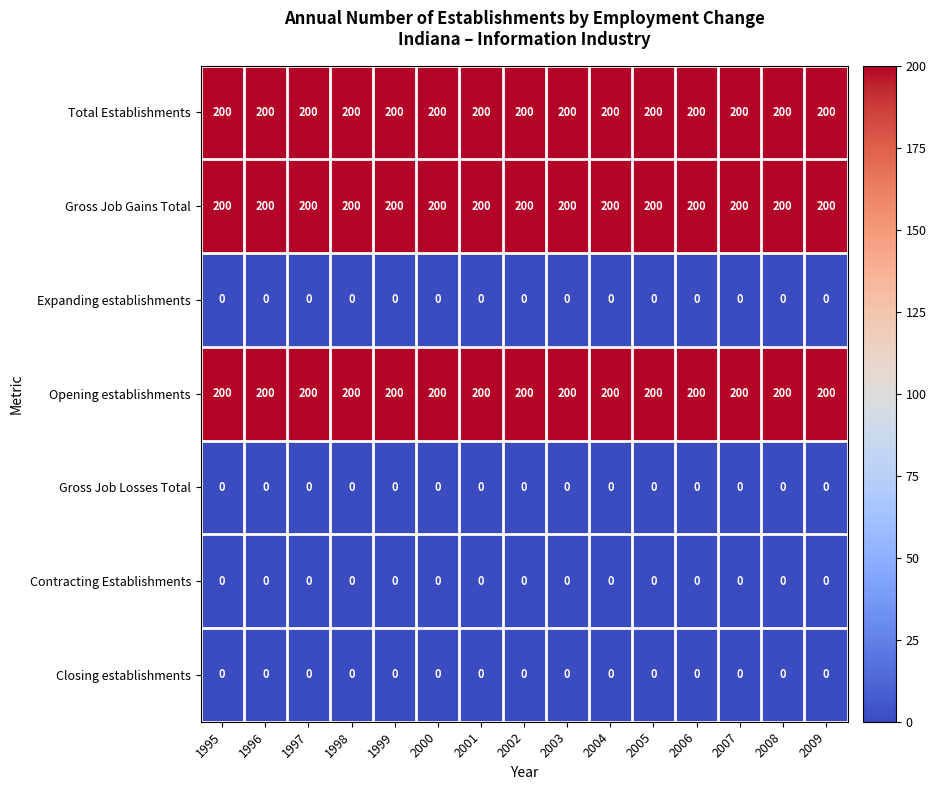

What is the difference between the highest and lowest values at 2002?

200